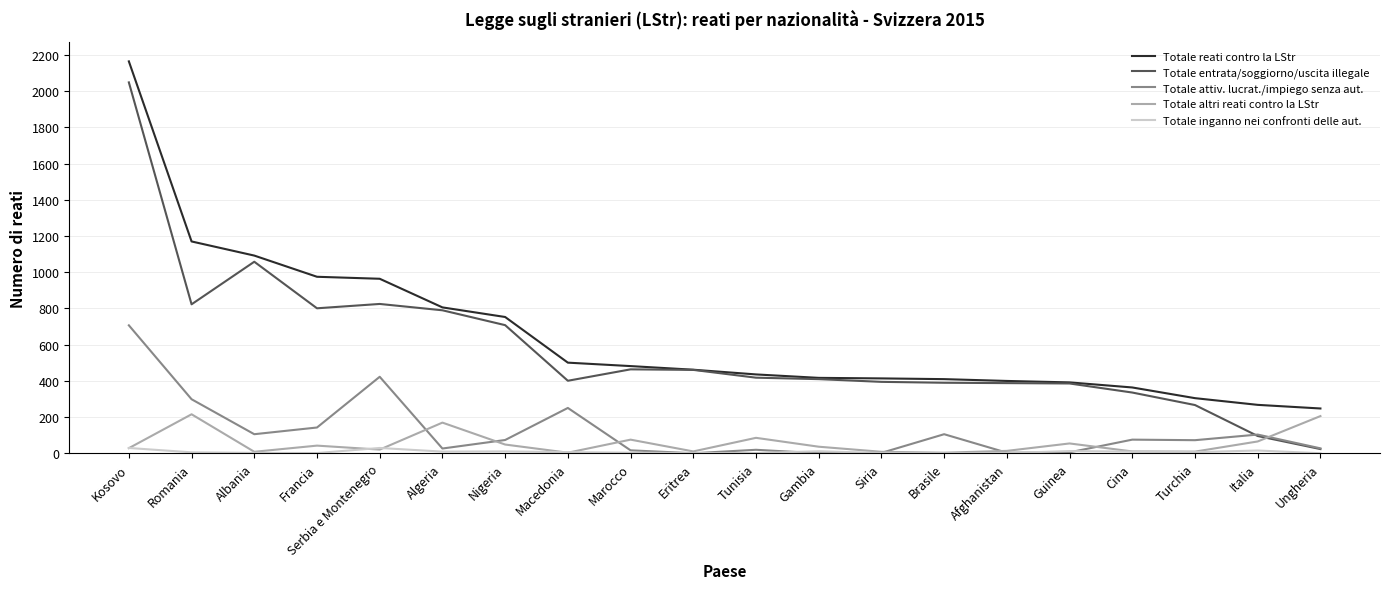

List the series in order of their peak value, highest first.

Totale reati contro la LStr, Totale entrata/soggiorno/uscita illegale, Totale attiv. lucrat./impiego senza aut., Totale altri reati contro la LStr, Totale inganno nei confronti delle aut.